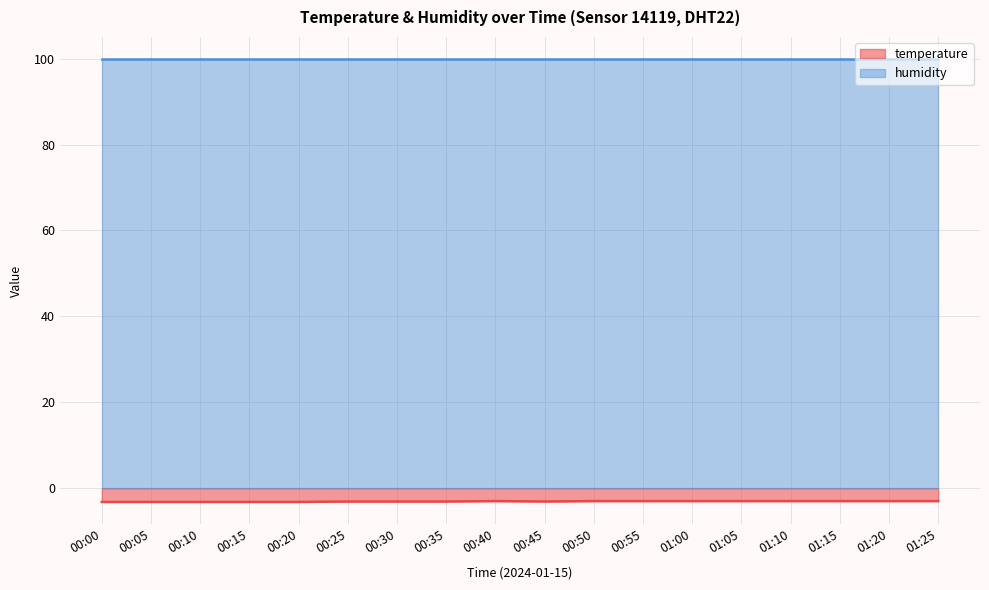

Where is the data nearest to the value -3?

00:40